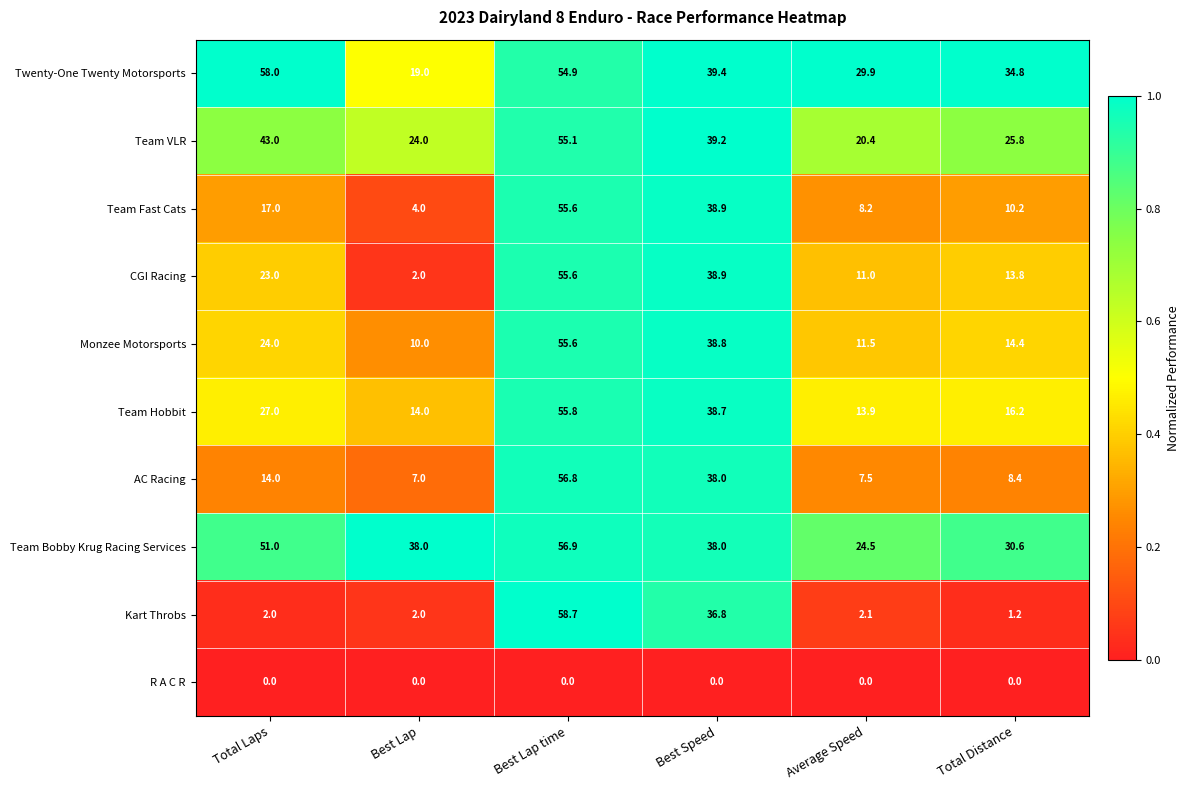

What is the sum of all Team Hobbit values?

165.6